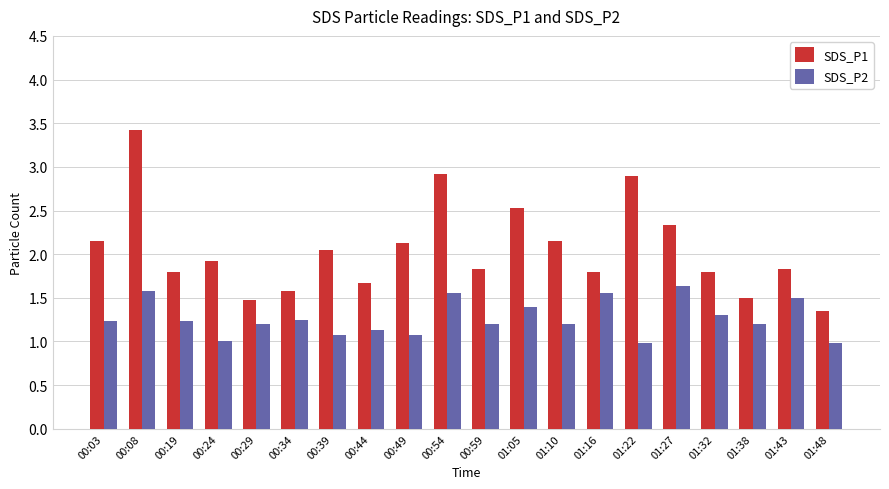

List the series in order of their peak value, highest first.

SDS_P1, SDS_P2